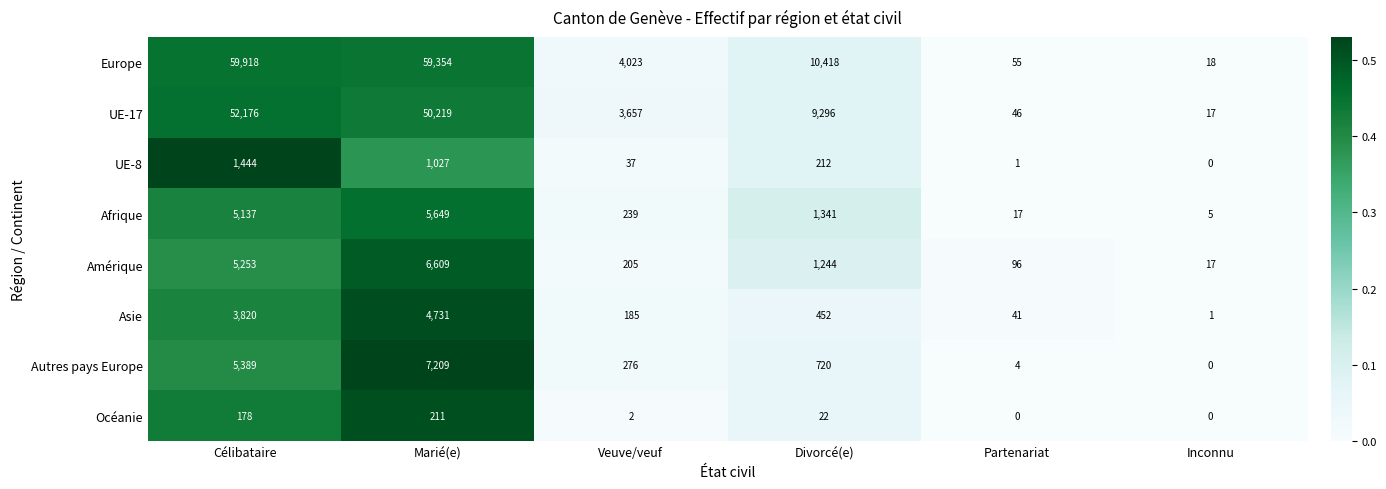

At which category is the sum across all series the highest?

Marié(e)